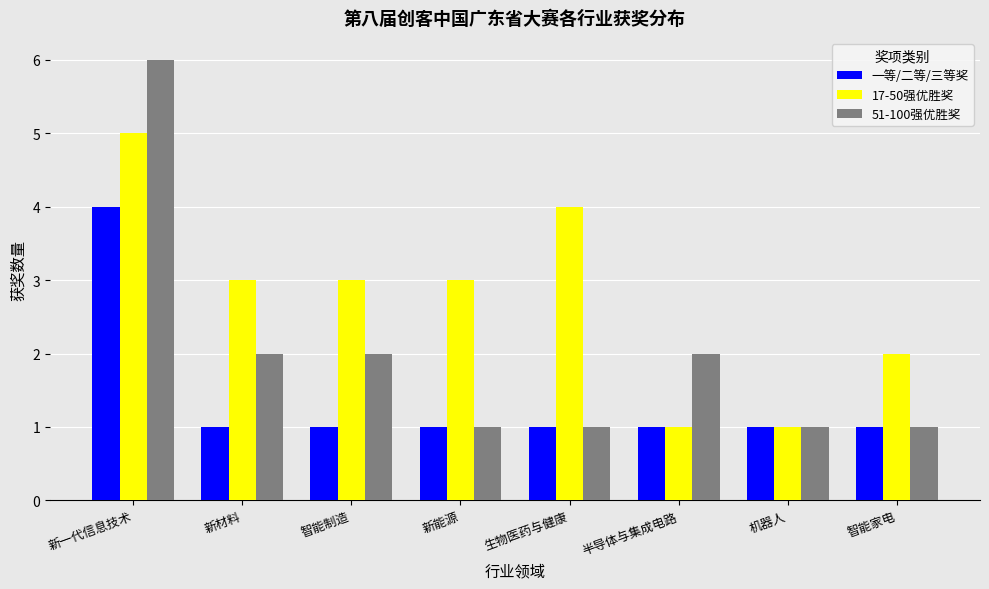

Which series has the widest spread of values?

51-100强优胜奖